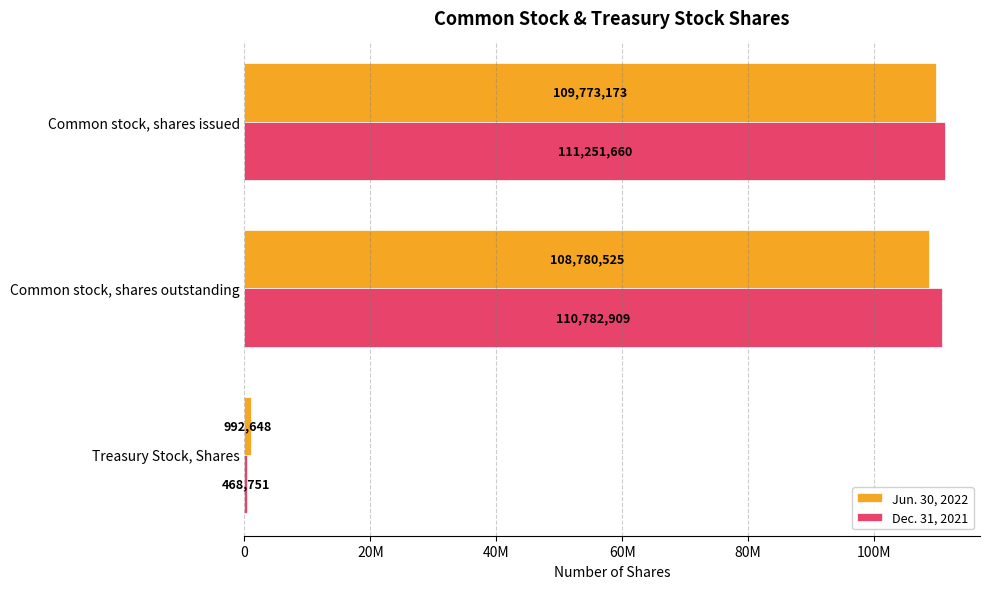

What is the highest value of the Jun. 30, 2022 series?

109773173